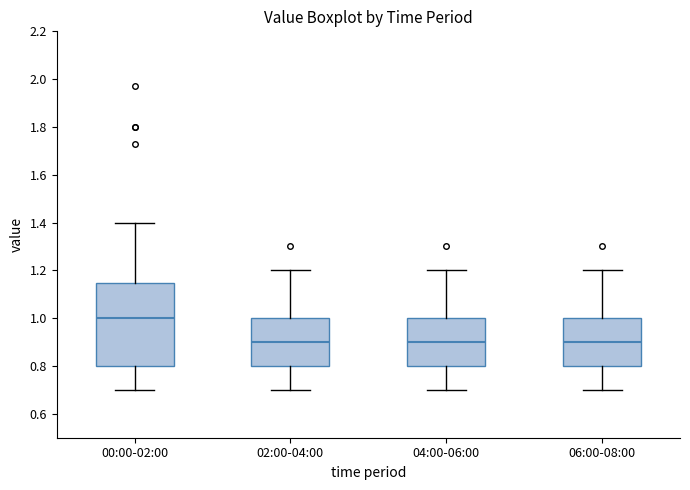

Reading left to right, transcribe this box plot: for each box, give where its median line is, the range the box spans, and where its two whiskers end, as read against the y-axis. The values are not printed on the chart, so give them approximately, as read against the axis.

00:00-02:00: median 1.00, box 0.80 to 1.14, whiskers 0.70 to 1.40
02:00-04:00: median 0.90, box 0.80 to 1.00, whiskers 0.70 to 1.20
04:00-06:00: median 0.90, box 0.80 to 1.00, whiskers 0.70 to 1.20
06:00-08:00: median 0.90, box 0.80 to 1.00, whiskers 0.70 to 1.20